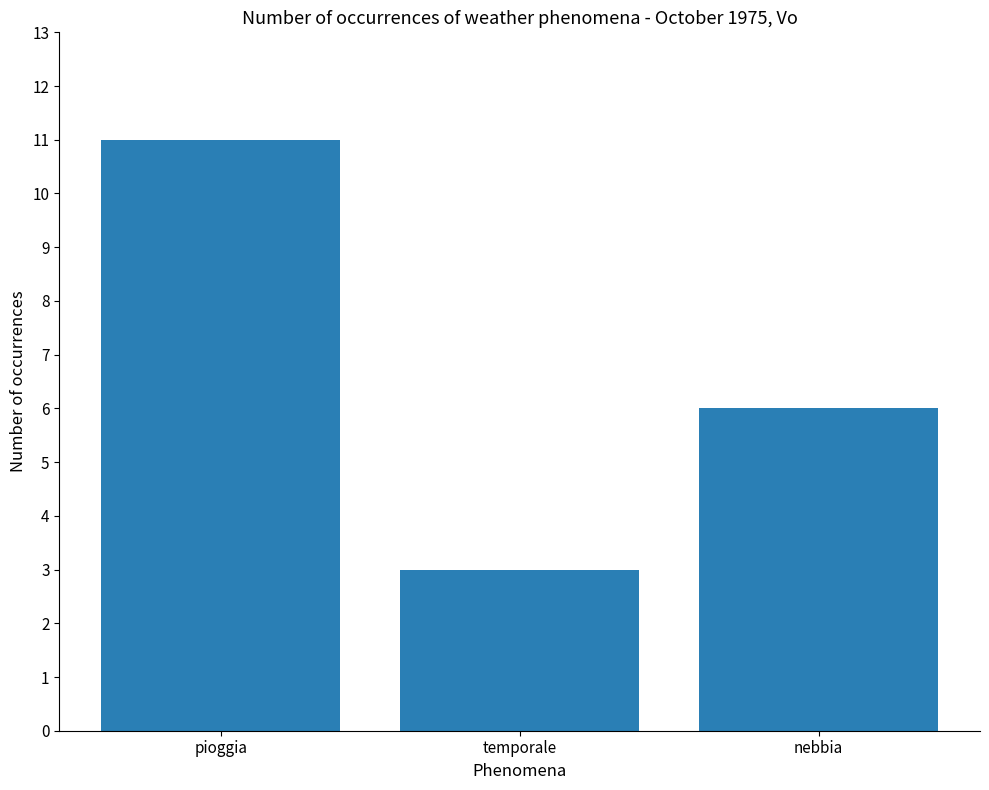

What is the average value?

7